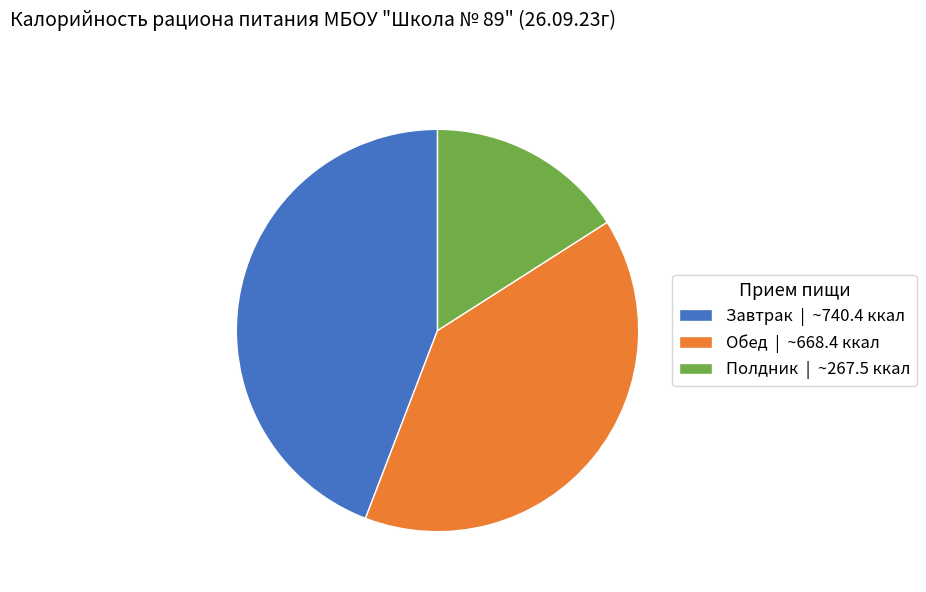

How many segments does this pie chart have?

3